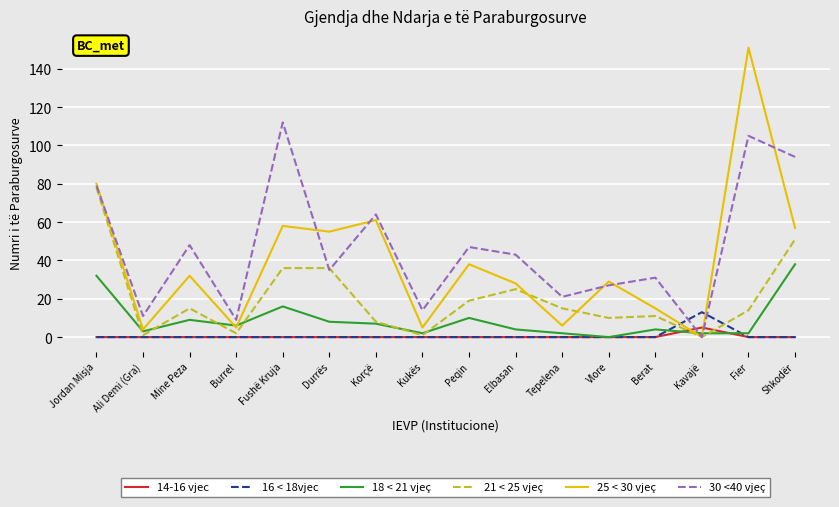

Reading left to right, transcribe all the data shown in this chart.

14-16 vjec: Jordan Misja=0	Ali Demi (Gra)=0	Mine Peza=0	Burrel=0	Fushë Kruja=0	Durrës=0	Korçë=0	Kukës=0	Peqin=0	Elbasan=0	Tepelena=0	Vlore=0	Berat=0	Kavajë=5	Fier=0	Shkodër=0
16 < 18vjec: Jordan Misja=0	Ali Demi (Gra)=0	Mine Peza=0	Burrel=0	Fushë Kruja=0	Durrës=0	Korçë=0	Kukës=0	Peqin=0	Elbasan=0	Tepelena=0	Vlore=0	Berat=0	Kavajë=13	Fier=0	Shkodër=0
18 < 21 vjeç: Jordan Misja=32	Ali Demi (Gra)=3	Mine Peza=9	Burrel=6	Fushë Kruja=16	Durrës=8	Korçë=7	Kukës=2	Peqin=10	Elbasan=4	Tepelena=2	Vlore=0	Berat=4	Kavajë=2	Fier=2	Shkodër=38
21 < 25 vjeç: Jordan Misja=78	Ali Demi (Gra)=1	Mine Peza=15	Burrel=2	Fushë Kruja=36	Durrës=36	Korçë=8	Kukës=1	Peqin=19	Elbasan=25	Tepelena=15	Vlore=10	Berat=11	Kavajë=0	Fier=14	Shkodër=51
25 < 30 vjeç: Jordan Misja=80	Ali Demi (Gra)=4	Mine Peza=32	Burrel=5	Fushë Kruja=58	Durrës=55	Korçë=61	Kukës=5	Peqin=38	Elbasan=28	Tepelena=6	Vlore=29	Berat=15	Kavajë=0	Fier=151	Shkodër=57
30 <40 vjeç: Jordan Misja=79	Ali Demi (Gra)=11	Mine Peza=48	Burrel=9	Fushë Kruja=112	Durrës=35	Korçë=64	Kukës=14	Peqin=47	Elbasan=43	Tepelena=21	Vlore=27	Berat=31	Kavajë=0	Fier=105	Shkodër=94